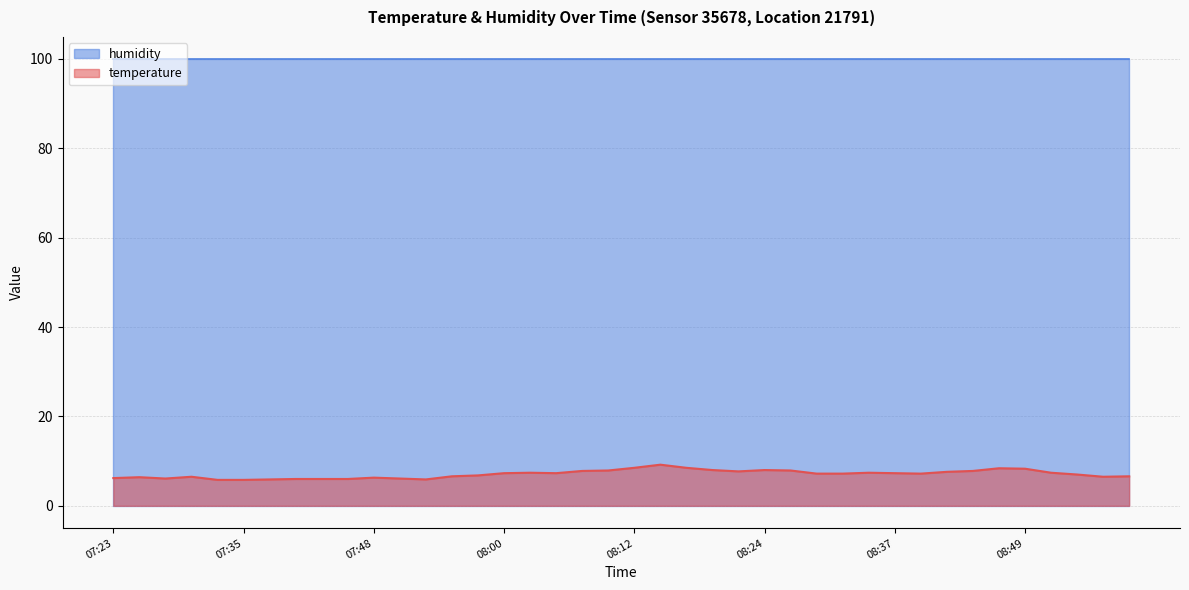

Where is the data nearest to the value 7?

08:54